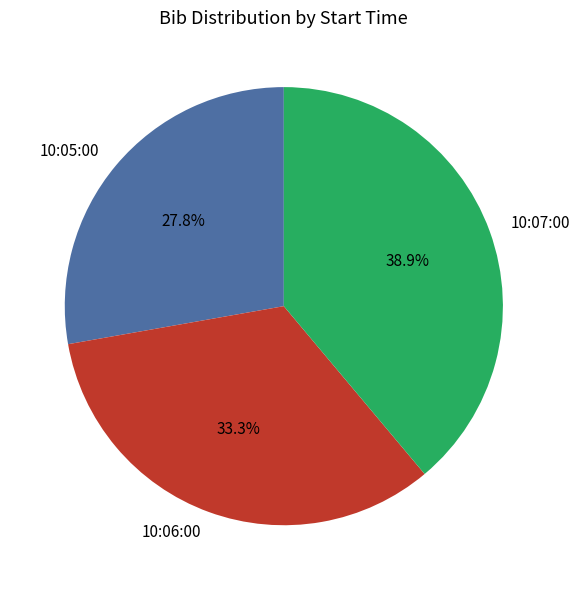

What percentage is the 10:06:00 slice, to the nearest percent?

33%